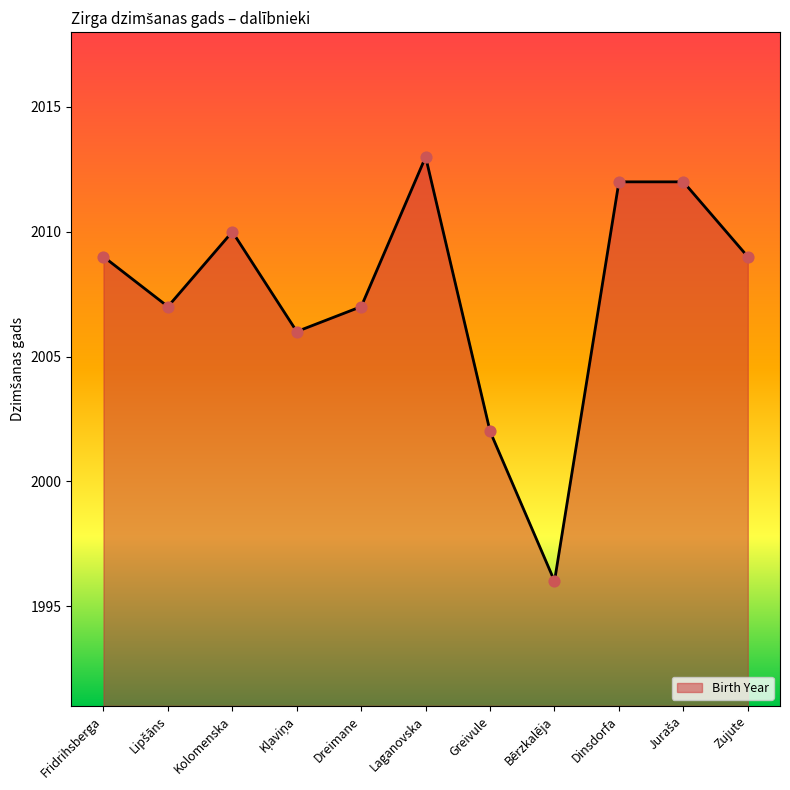

Which has a higher value, Kolomenska or Dreimane?

Kolomenska